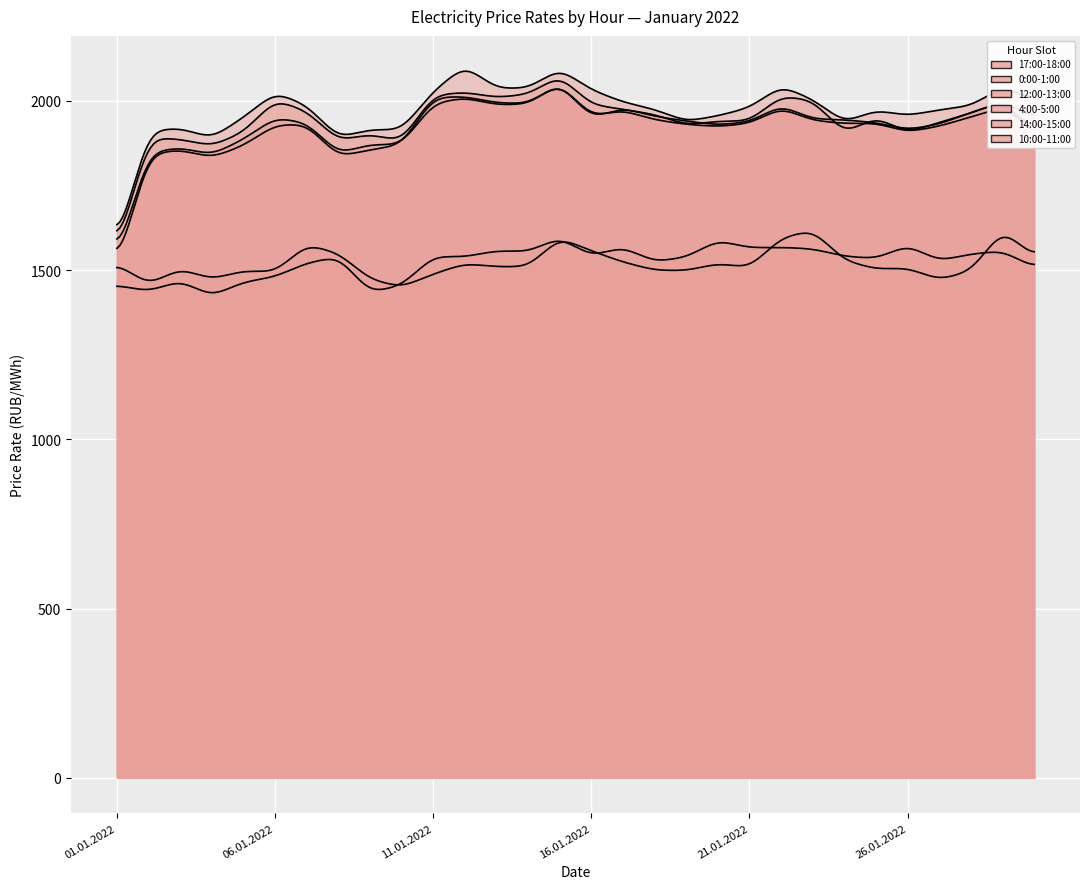

What is the value of the 4:00-5:00 point at the 15th from the left?

1596.2